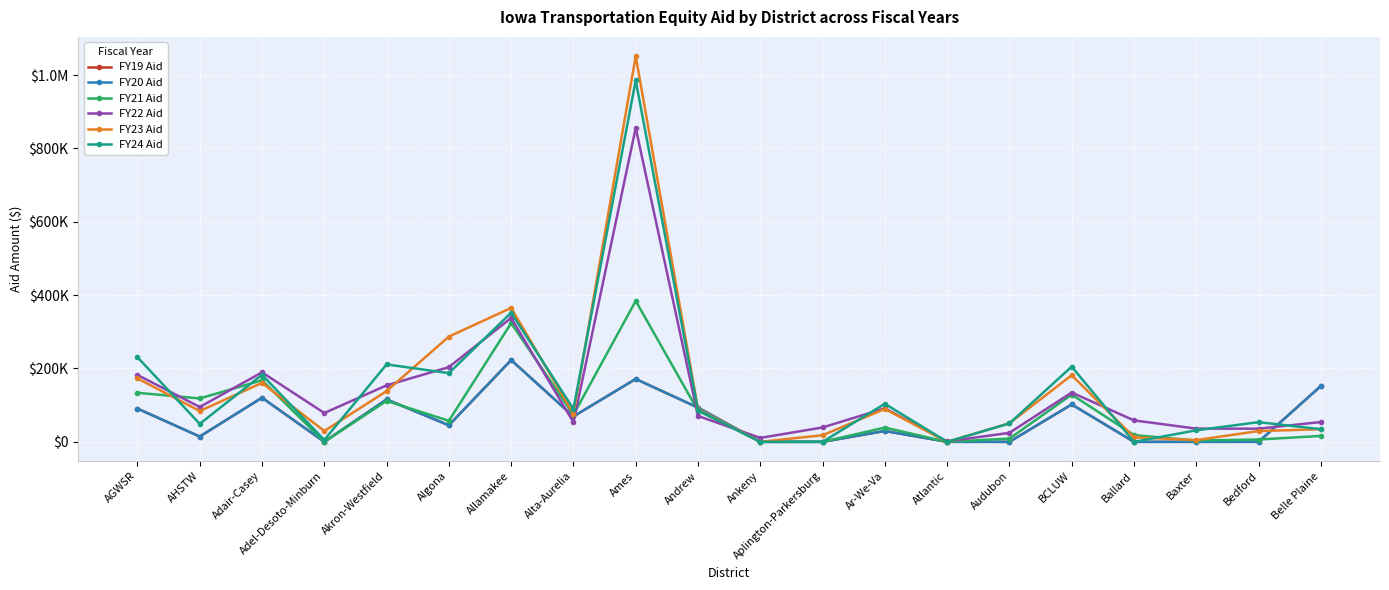

What is the label of the 13th point from the right?

Alta-Aurelia